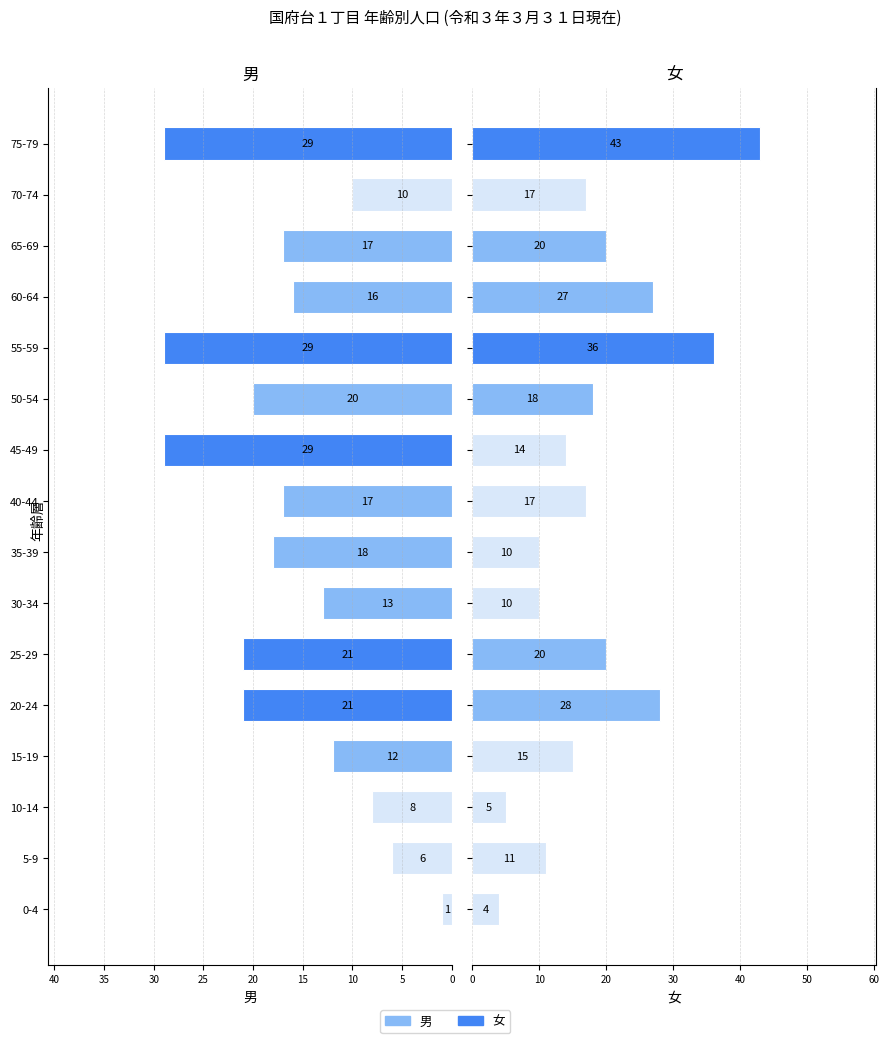

How many data points in 女 are less than 17?

7